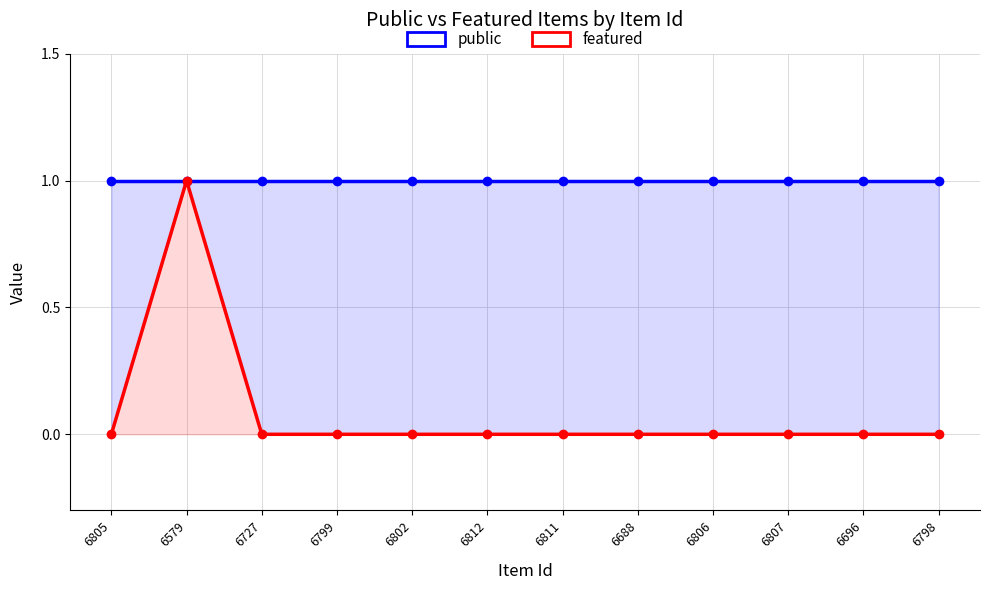

Rank the categories by public value from lowest to highest.

6805, 6579, 6727, 6799, 6802, 6812, 6811, 6688, 6806, 6807, 6696, 6798